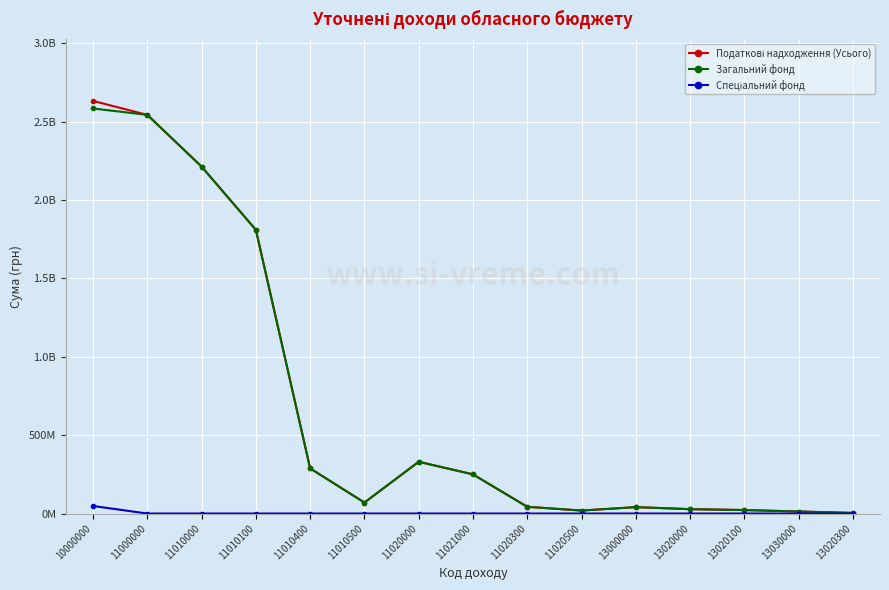

True or false: Спеціальний фонд and Податкові надходження (Усього) intersect in this chart.

False